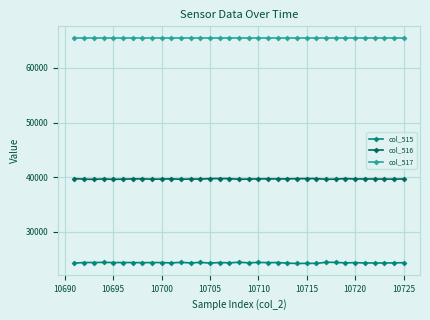

Which series has the largest total across all categories?

col_517